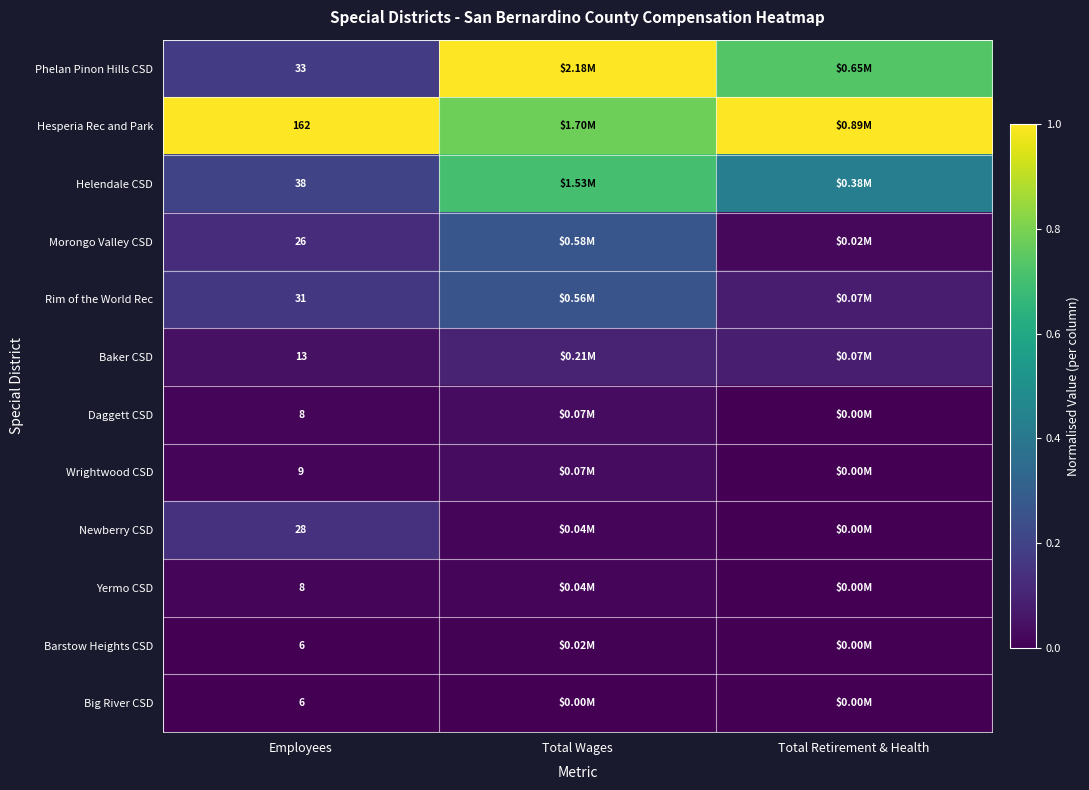

At which category is the sum across all series the highest?

Total Wages